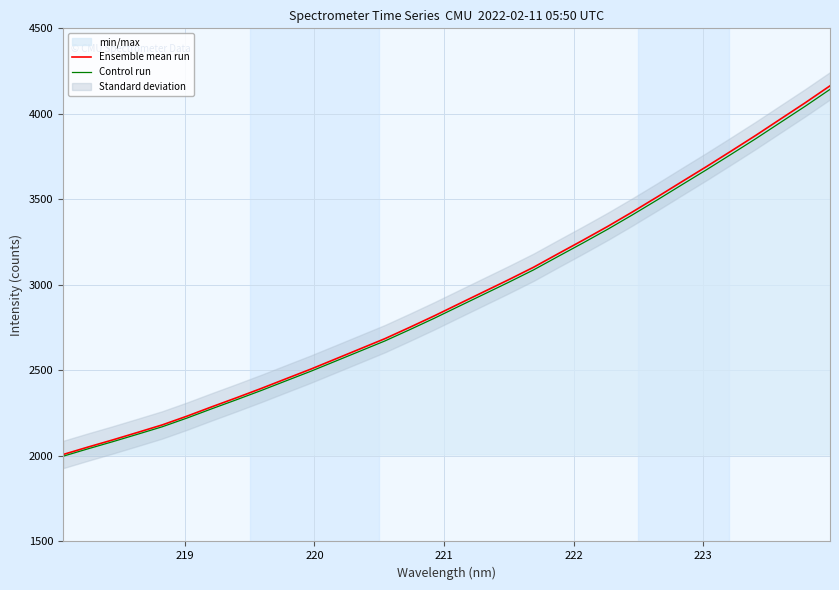

What is the maximum value for Ensemble mean run?

4163.9